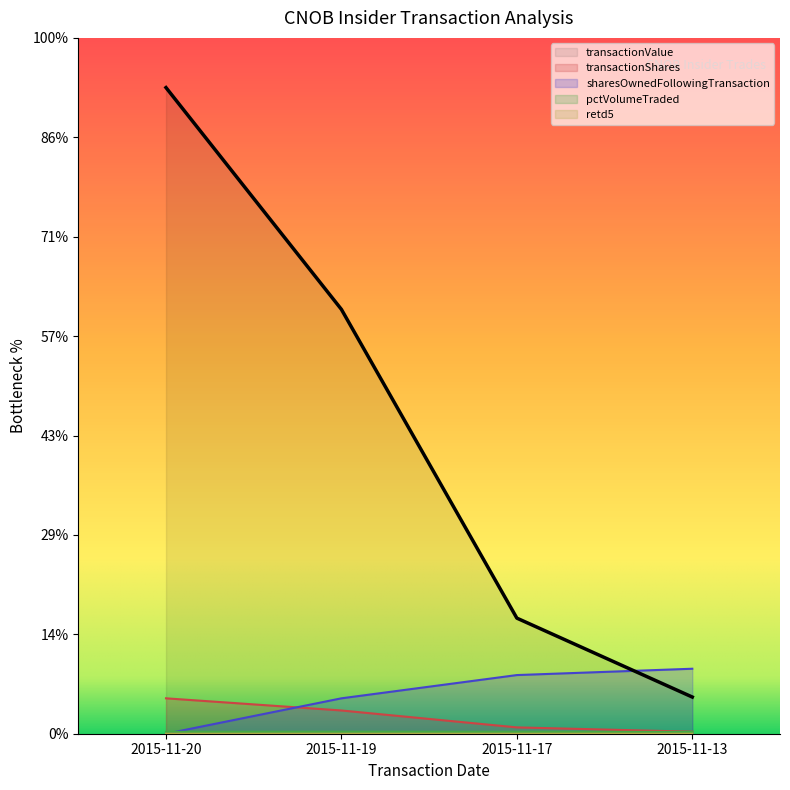

How many interior local peaks does the pctVolumeTraded series have?

1